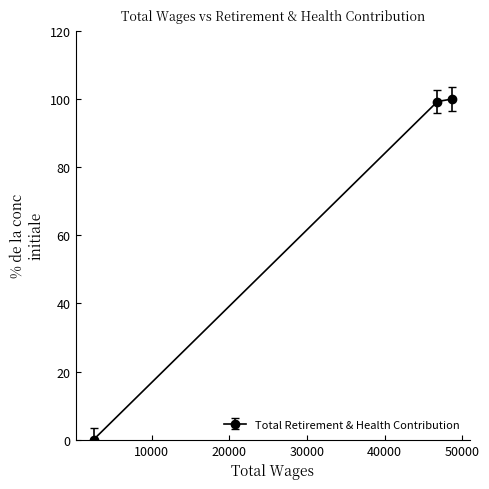

What is the maximum value shown in the chart?

100.0